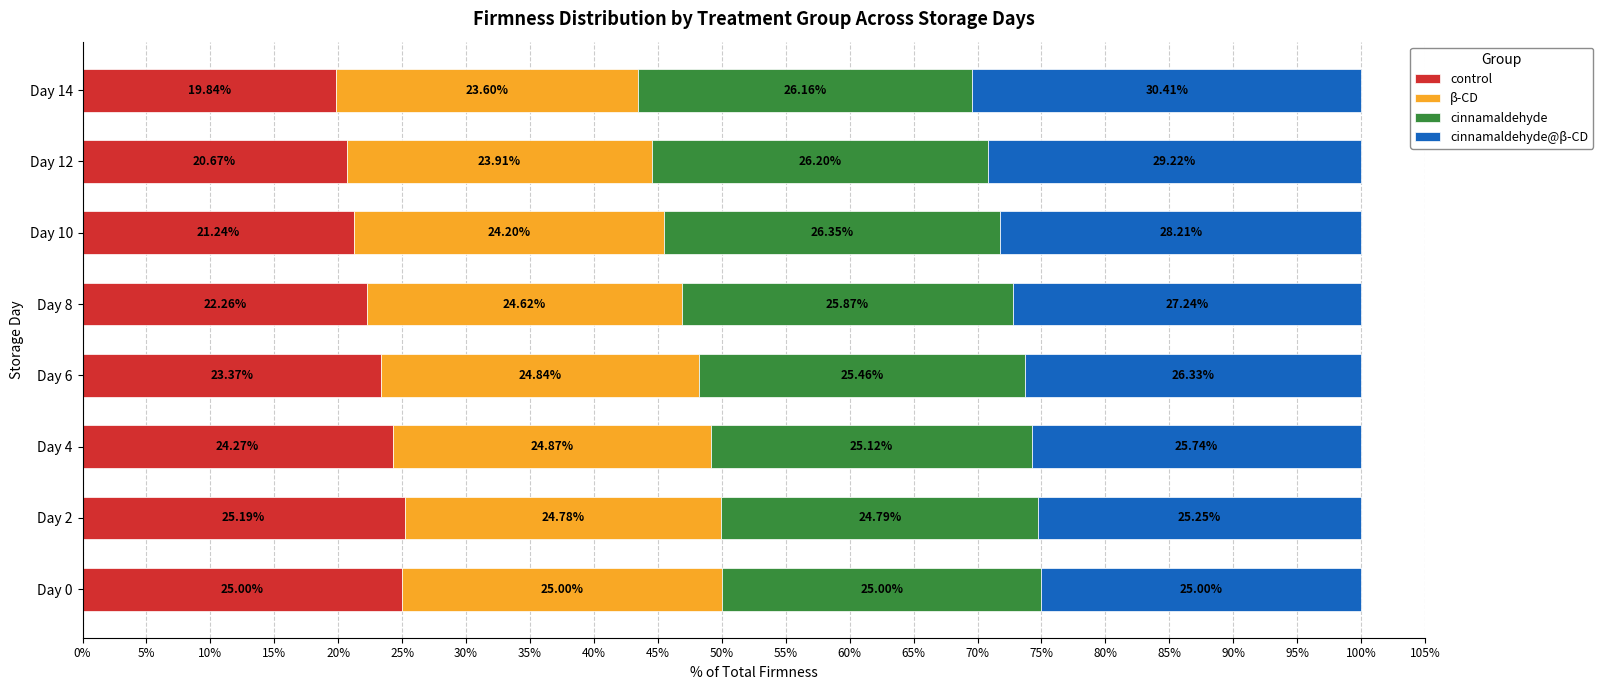

List the labels in order of control value, largest first.

Day 2, Day 0, Day 4, Day 6, Day 8, Day 10, Day 12, Day 14